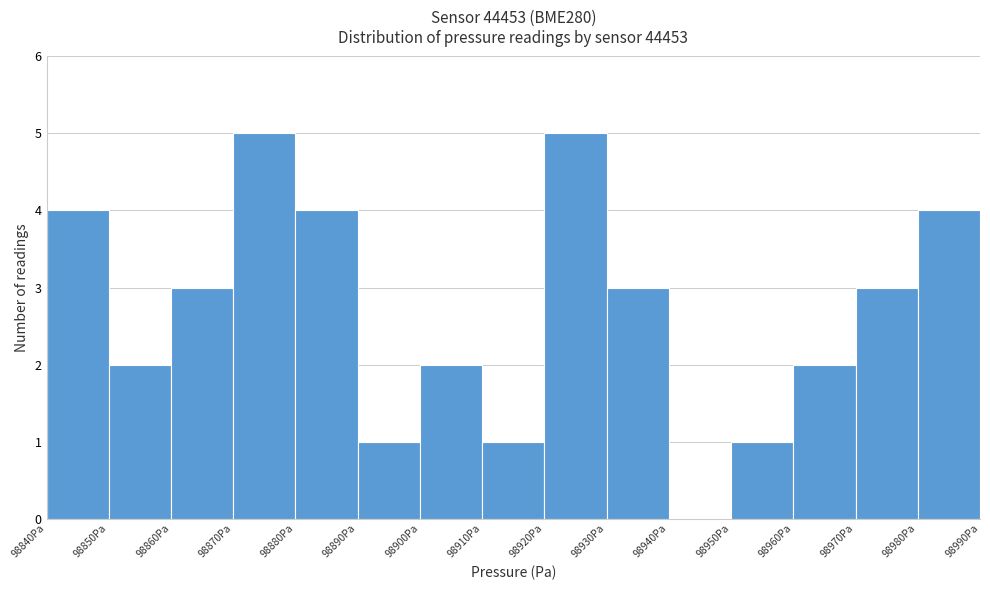

How tall is the bar that spans 98840 to 98850 on the x-axis? Neither the bar edges nor the heights are printed on the chart, so give them approximately, as read against the axes.

4